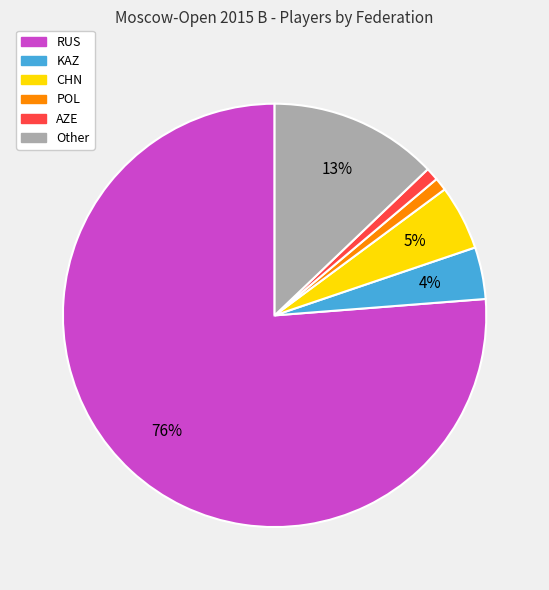

Does RUS represent more than half of the total?

Yes